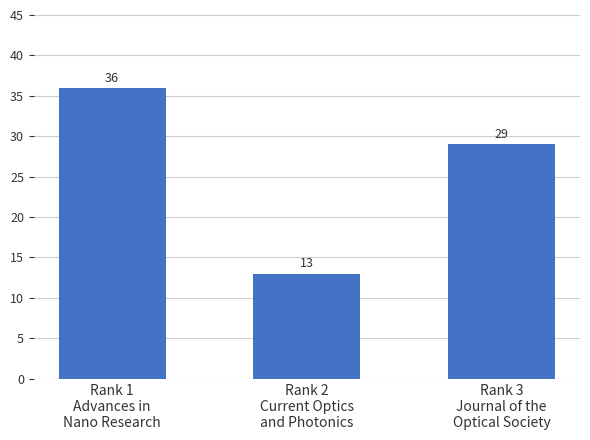

Approximately how many times larger is the value at Rank 3
Journal of the
Optical Society compared to Rank 2
Current Optics
and Photonics?

2.2